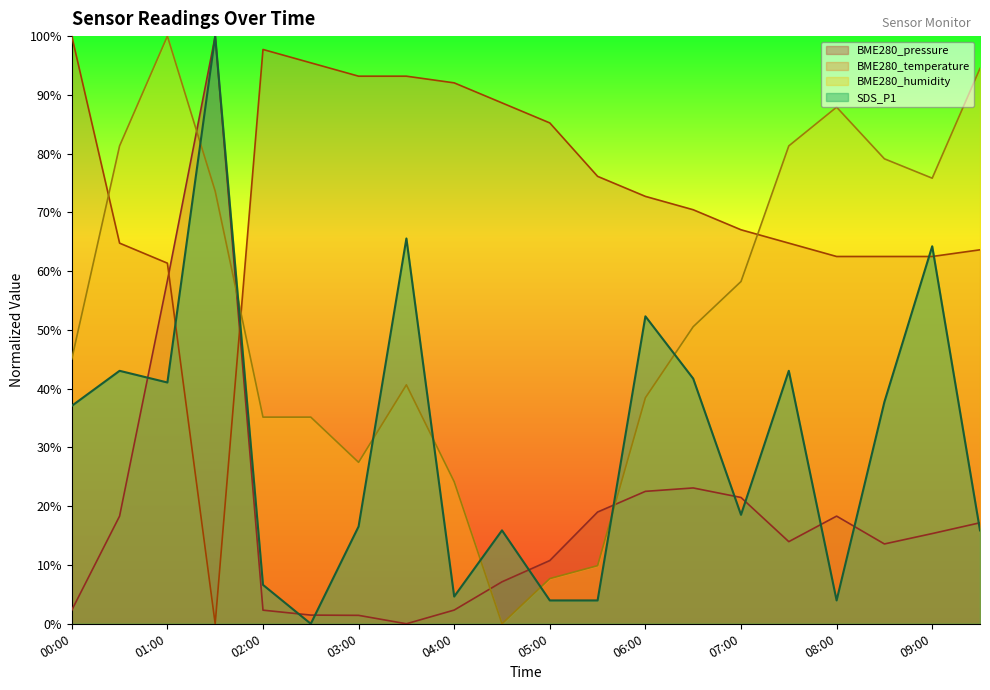

How many interior local peaks does the SDS_P1 series have?

7